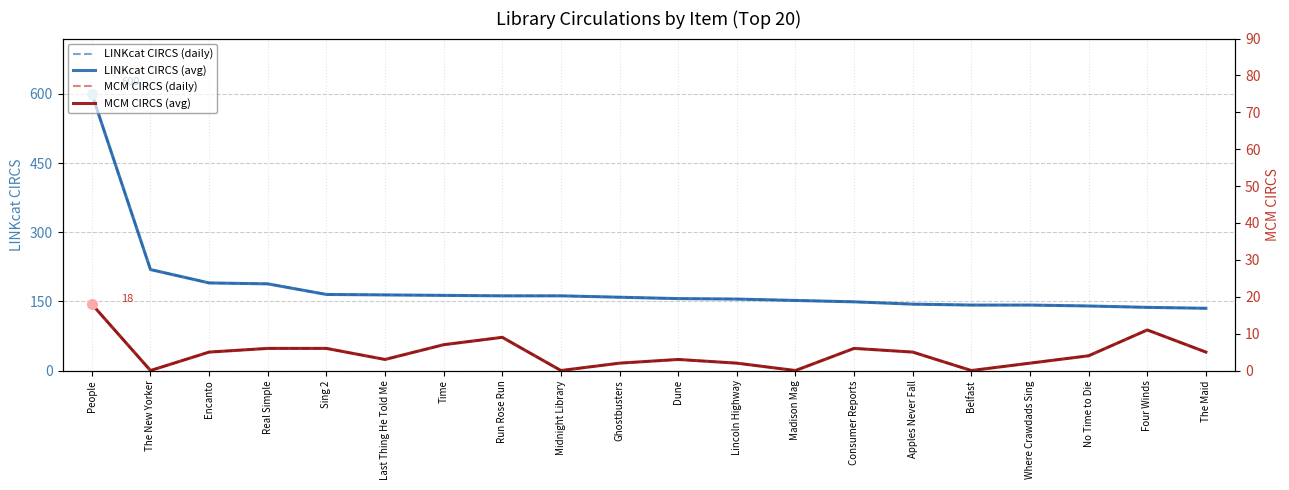

What is the sum of all LINKcat CIRCS values?

3624